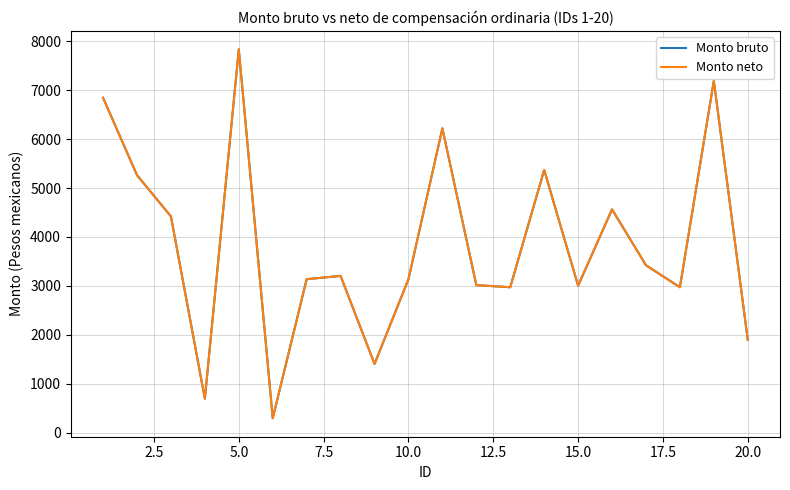

Which series has the largest range (max minus min)?

Monto bruto